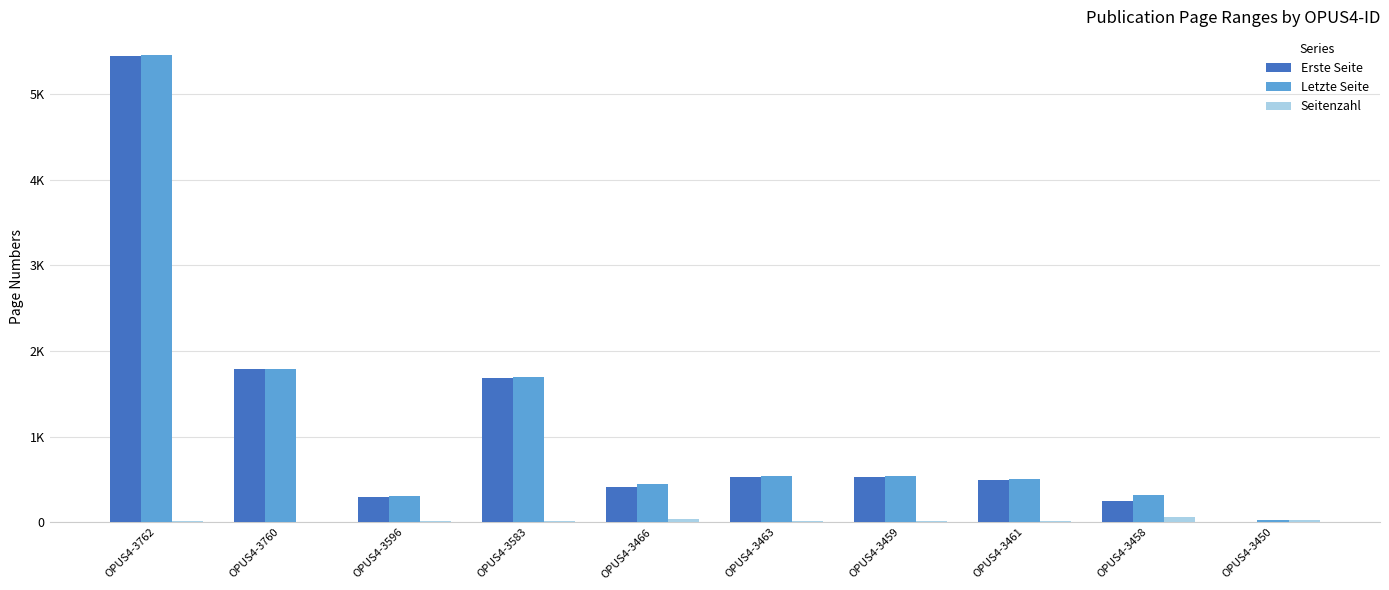

At which category is the sum across all series the highest?

OPUS4-3762